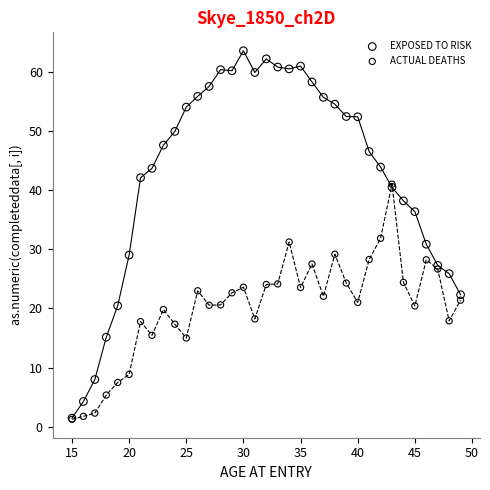

What are all the series names shown in the legend?

EXPOSED TO RISK, ACTUAL DEATHS